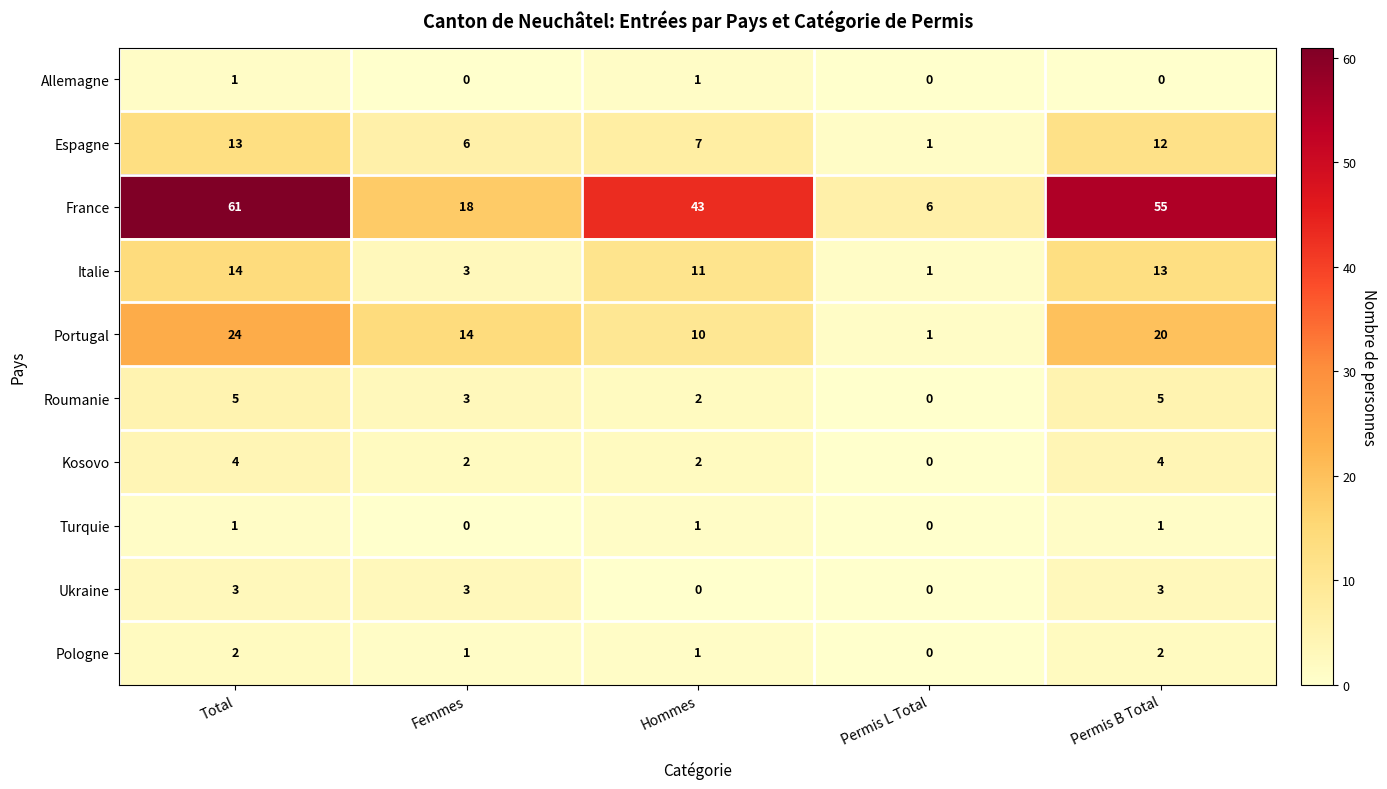

True or false: Kosovo has a value of 3 at Permis B Total.

False